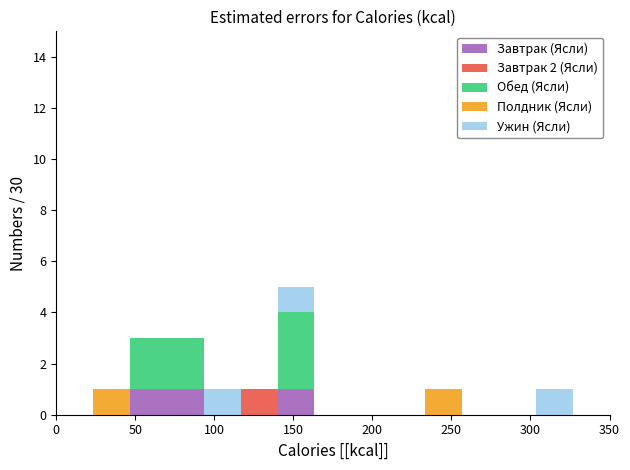

Which range on the x-axis has the tallest stacked bar (by total height)?

140 to 165